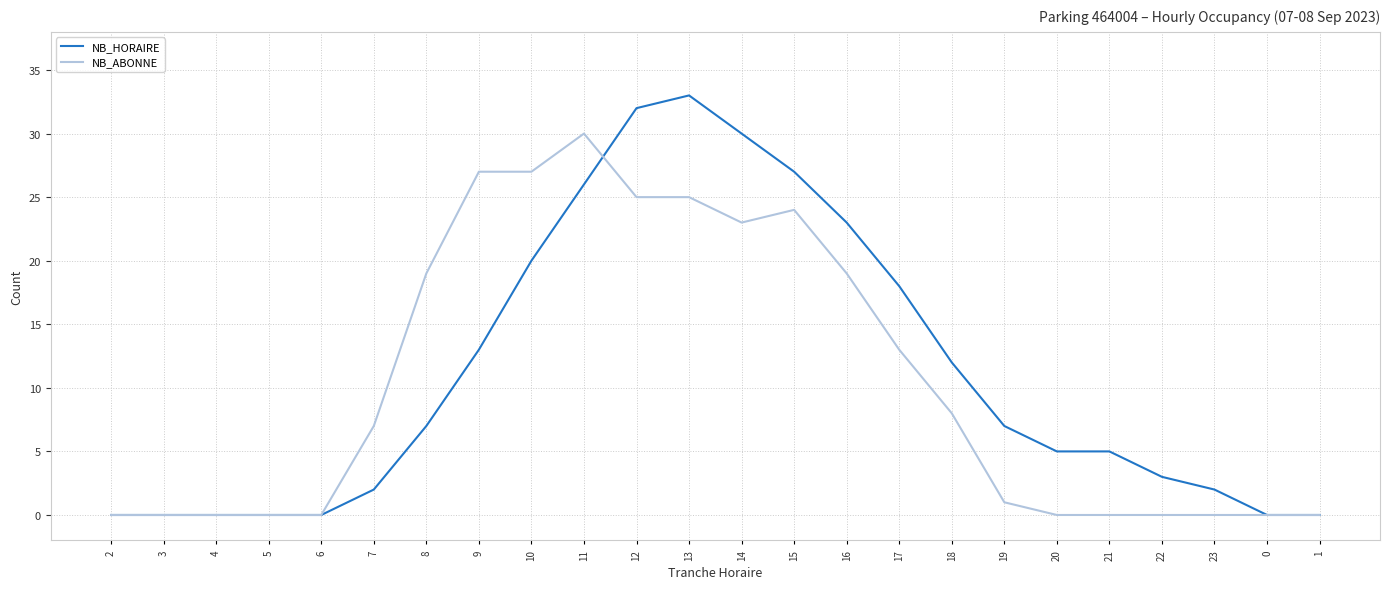

Which series has the largest range (max minus min)?

NB_HORAIRE